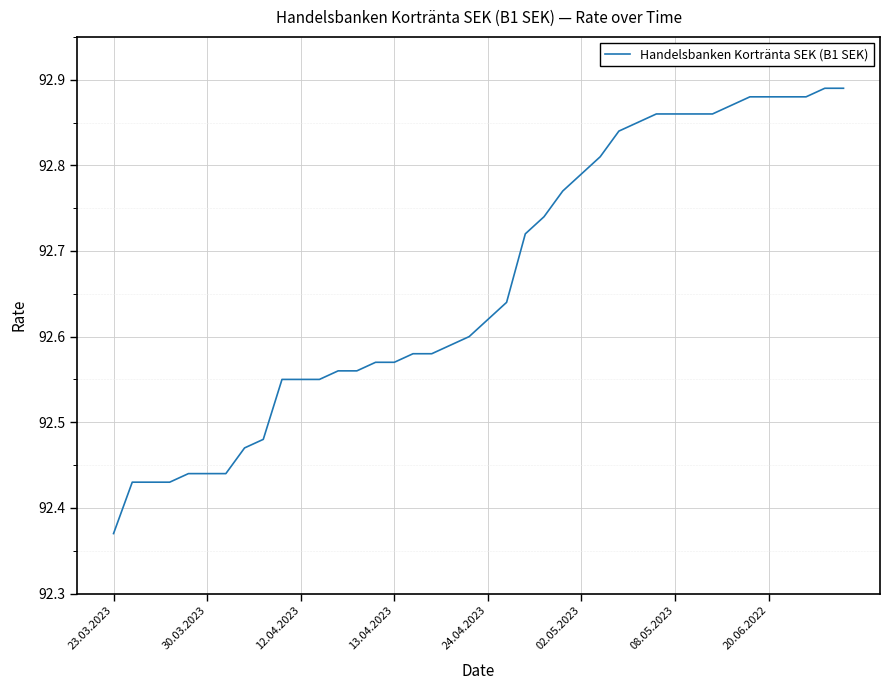

What is the difference between the maximum and minimum values?

0.5